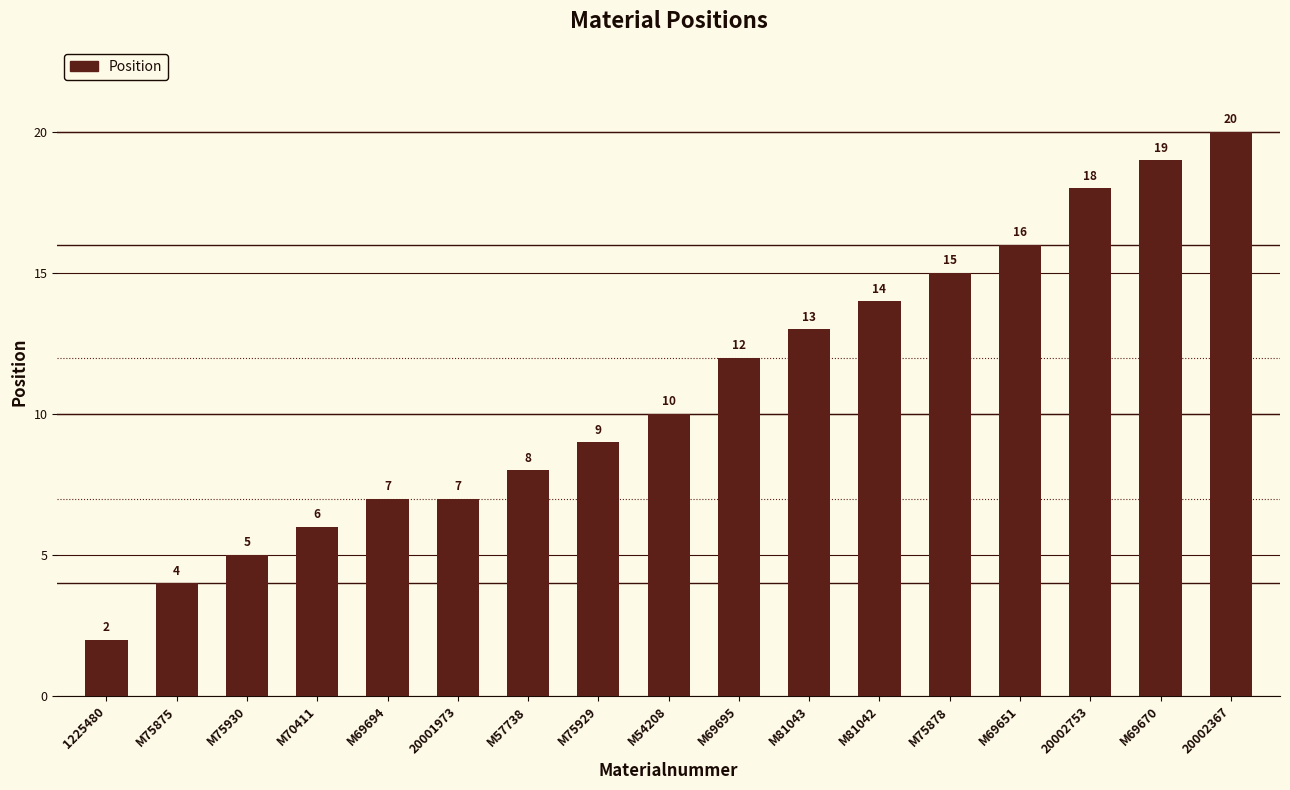

What position from the right is M81043?

7